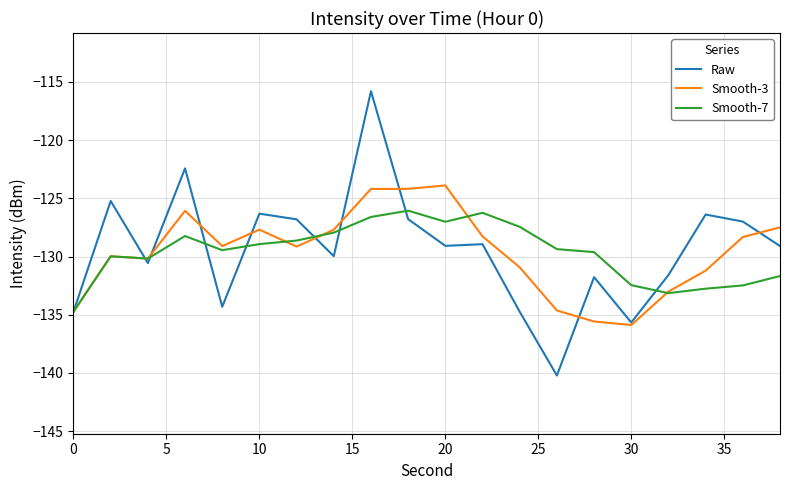

Which series has the widest spread of values?

Raw